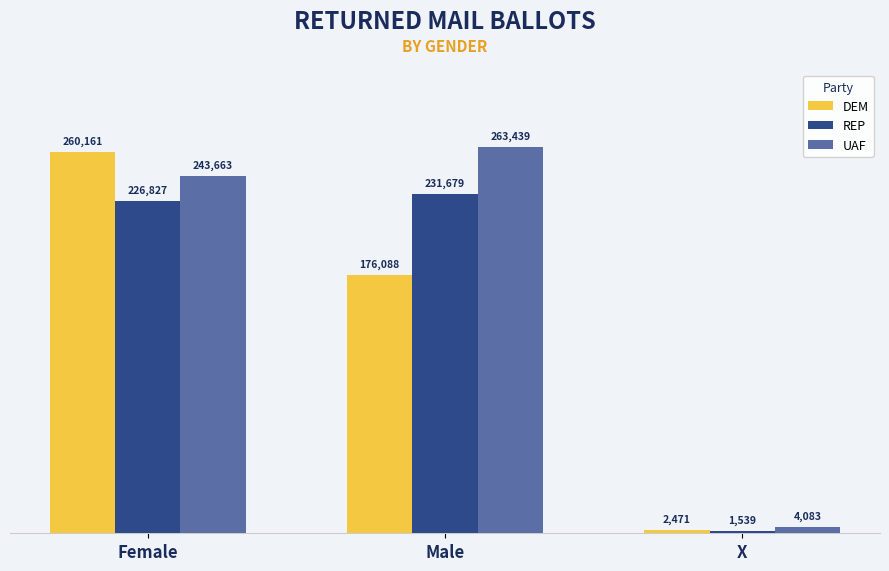

What is the minimum value shown in the chart?

1539